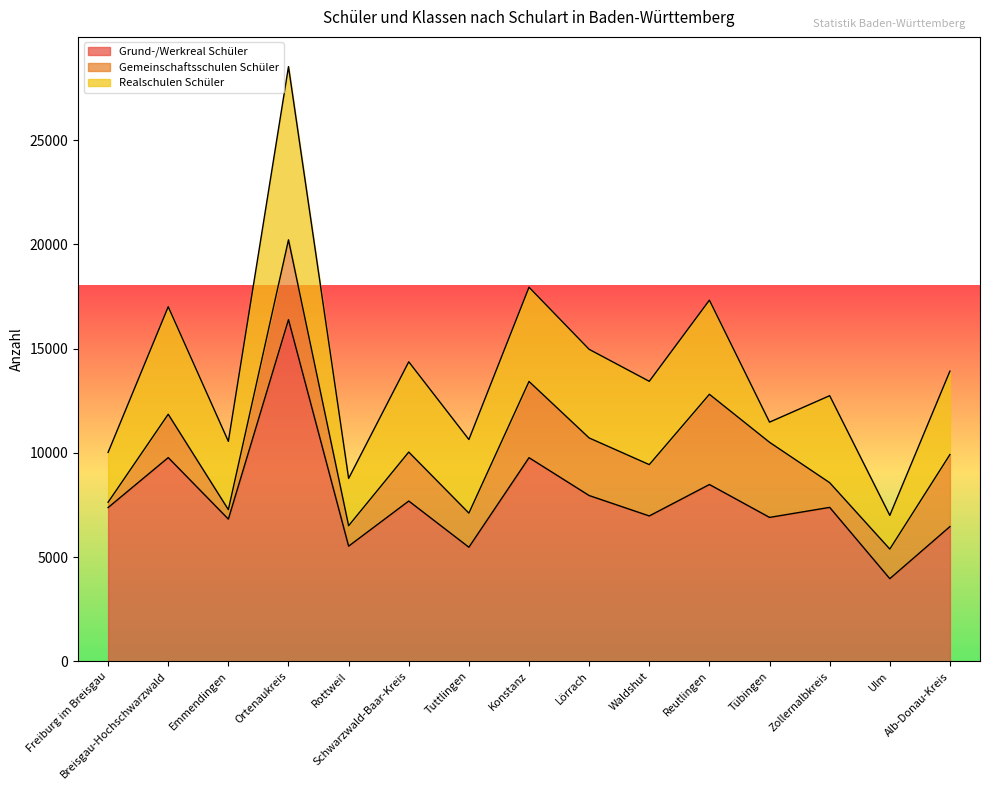

The Realschulen Schüler series shows 5960 at Tuttlingen. True or false?

False